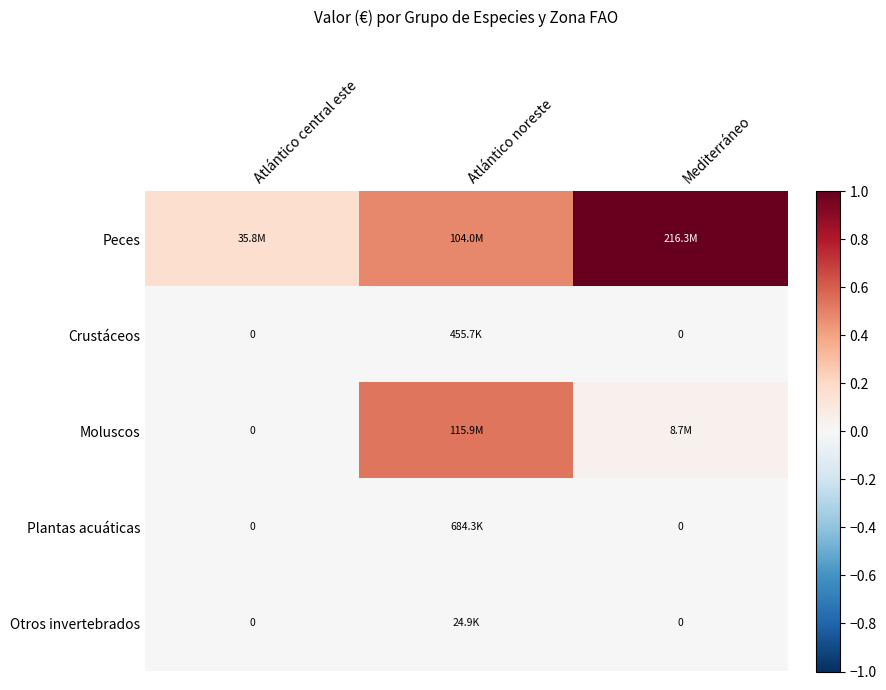

The Otros invertebrados series shows 0.0 at Atlántico noreste. True or false?

True